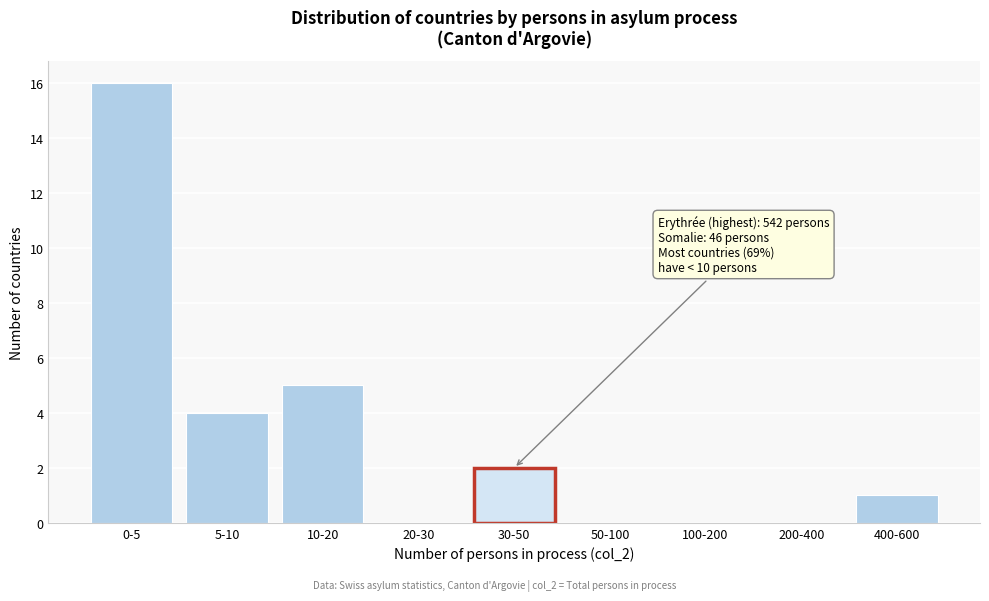

Reading left to right, extract all data points from this chart.

0-5=16	5-10=4	10-20=5	20-30=0	30-50=2	50-100=0	100-200=0	200-400=0	400-600=1